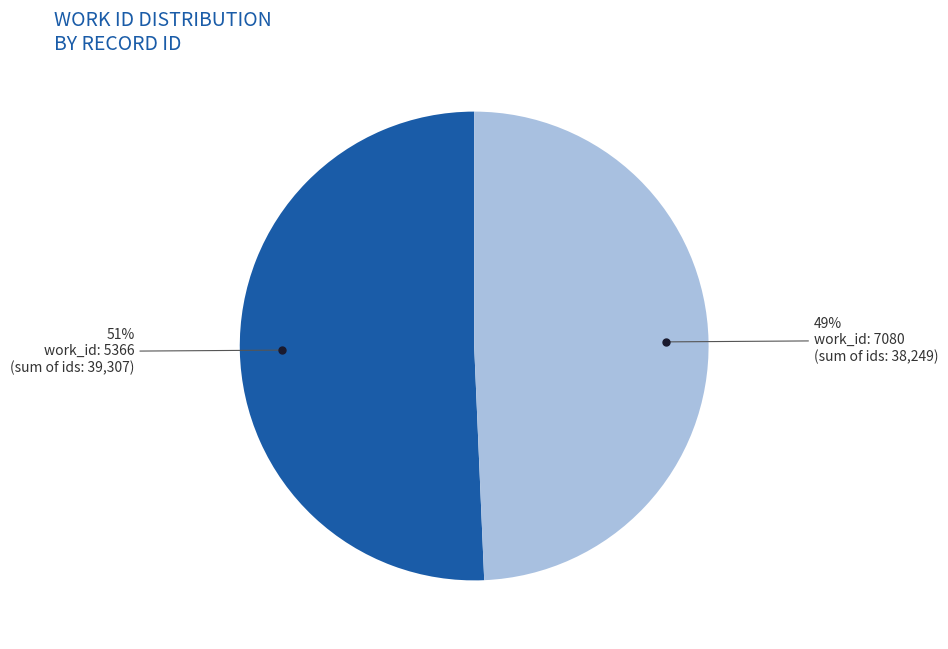

To the nearest percent, what is the average slice percentage?

50%